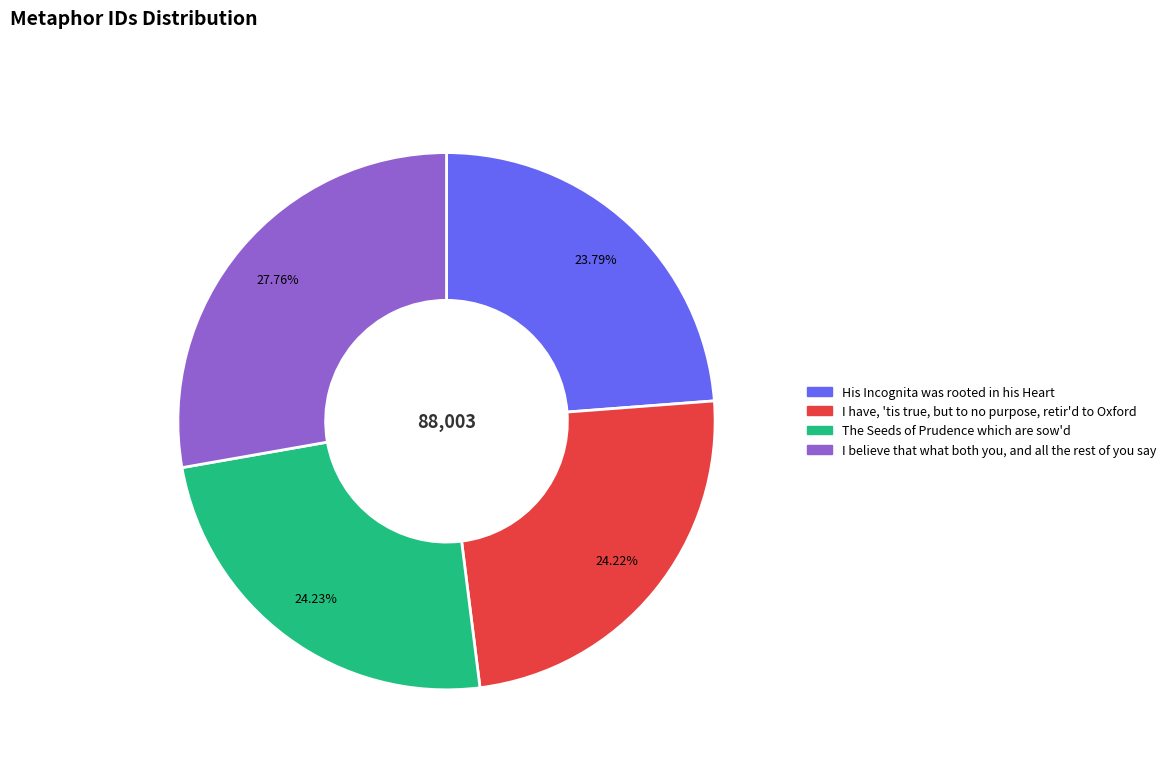

How much of the chart is everything except I believe that what both you, and all the rest of you say?

72.2%